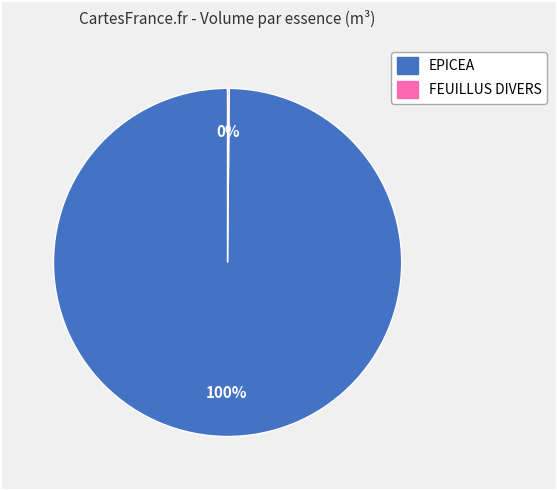

Which category has the biggest portion of the pie?

EPICEA